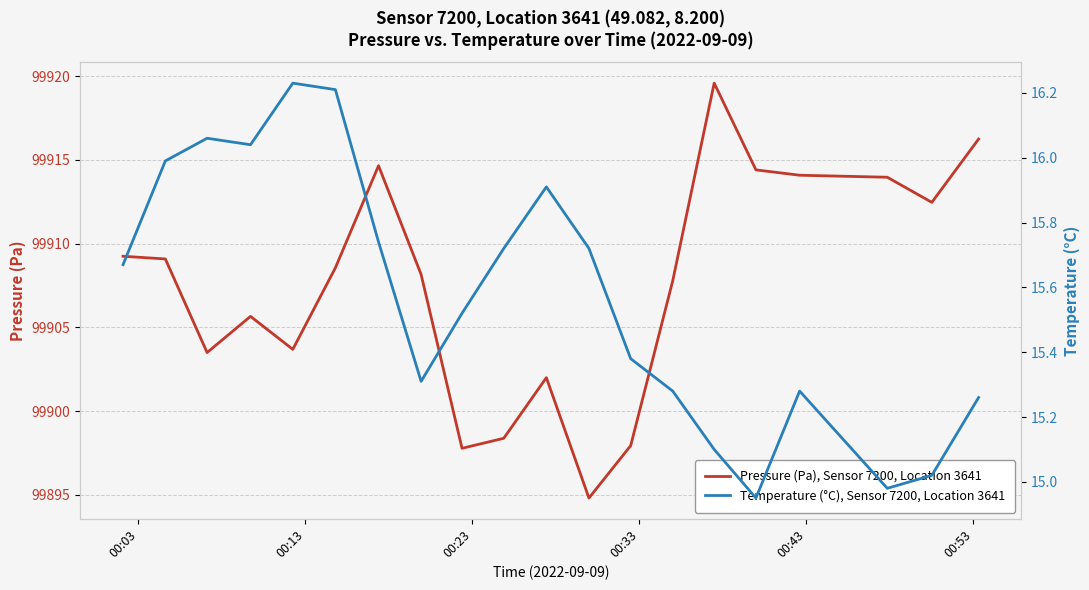

Count the number of categories in the chart.

20